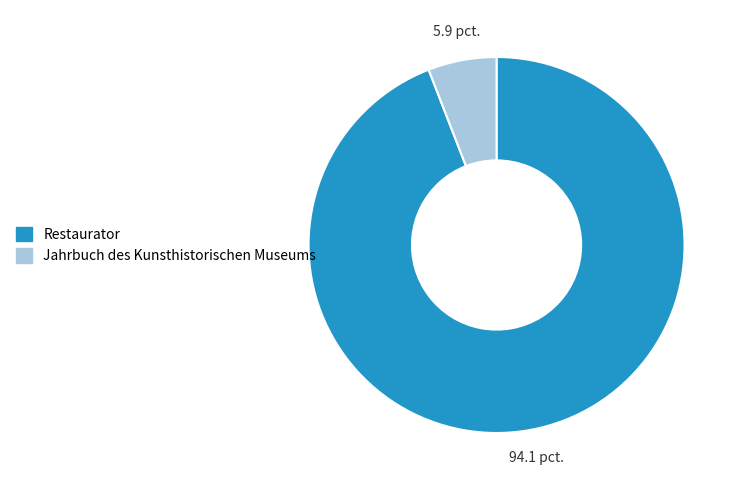

How many slices are in this pie chart?

2